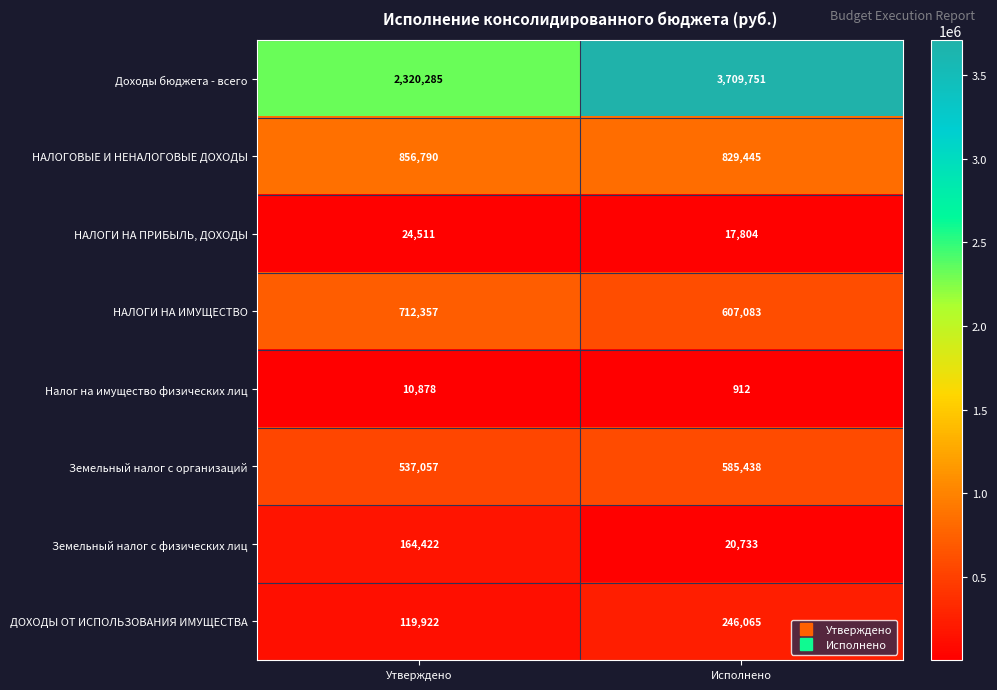

What is the highest value of the Доходы бюджета - всего series?

3709751